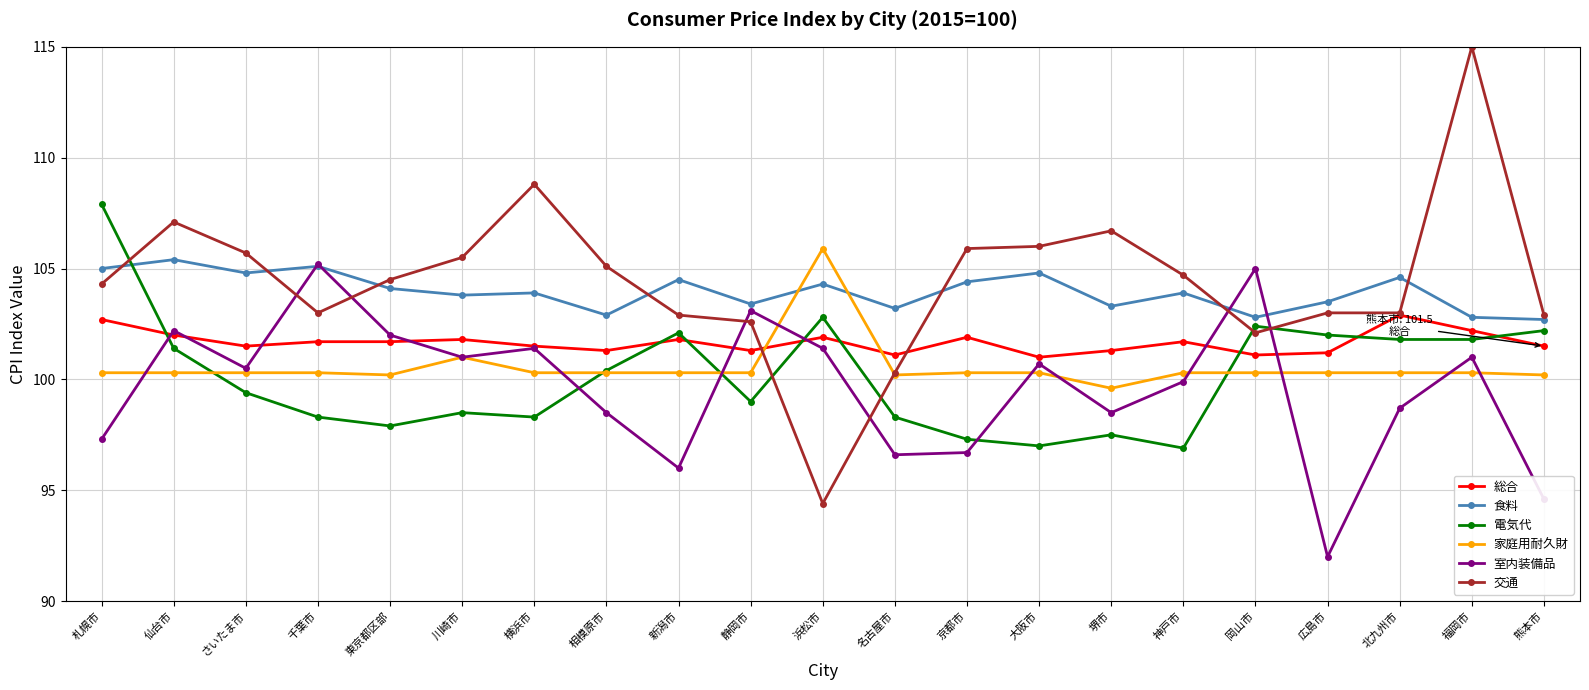

How many intersections are there between 家庭用耐久財 and 総合?

2